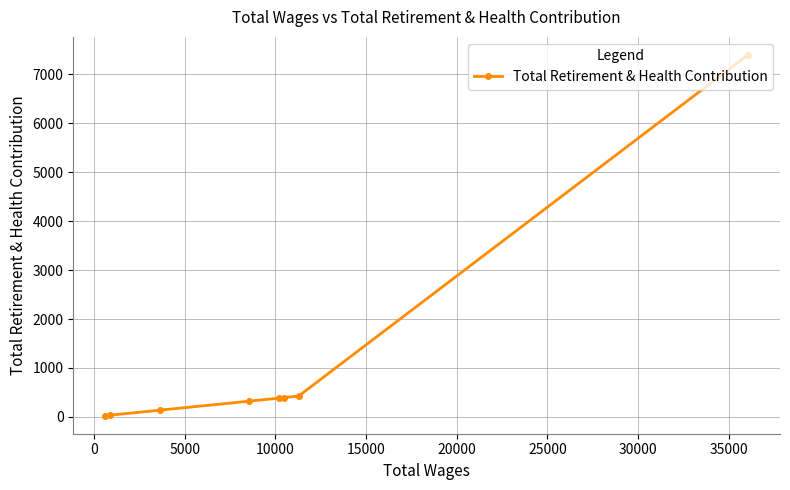

What is the maximum value shown in the chart?

7400